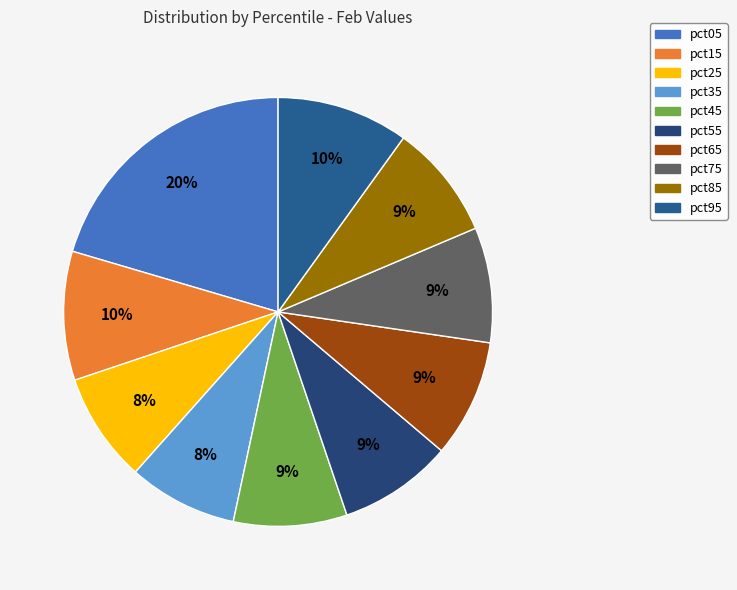

How much of the chart is everything except pct45?

91.4%